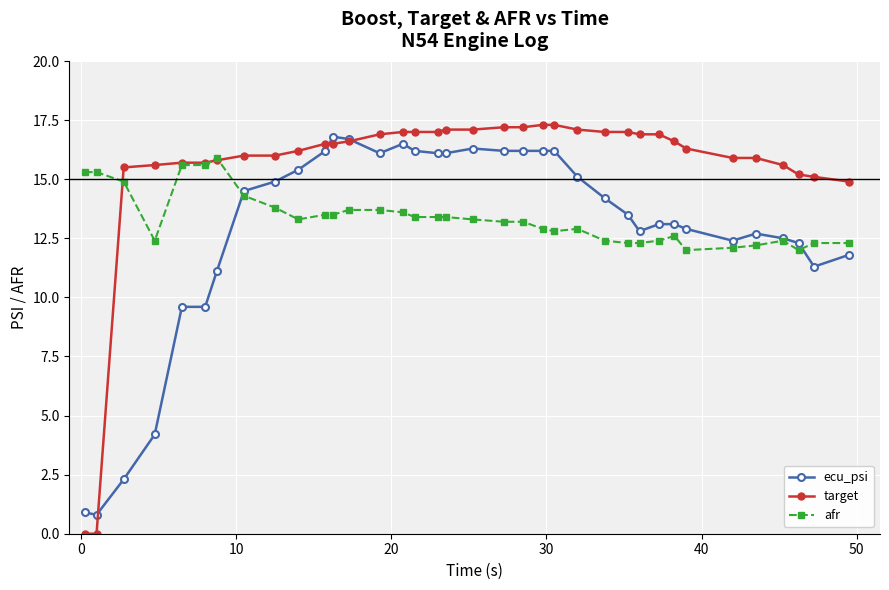

Which series has the largest total across all categories?

target